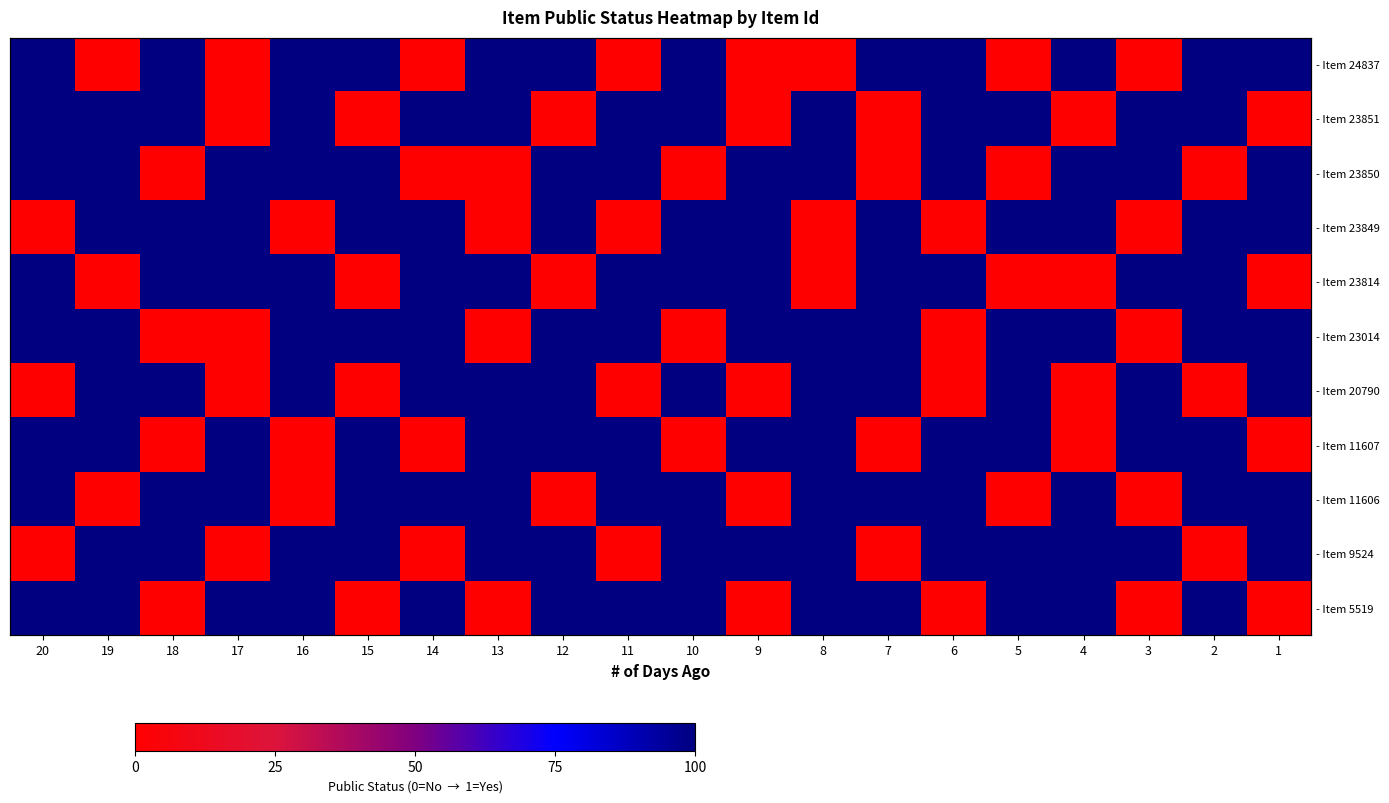

At 1, list the series in order from smallest to largest.

- Item 23851, - Item 23814, - Item 11607, - Item 5519, - Item 24837, - Item 23850, - Item 23849, - Item 23014, - Item 20790, - Item 11606, - Item 9524